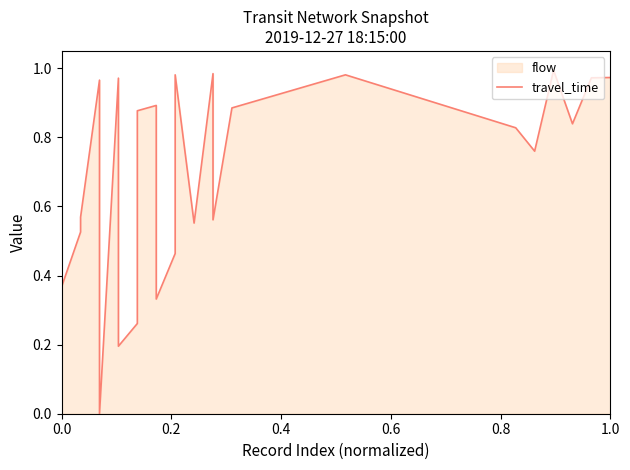

True or false: the data has more than 2 interior local peaks.

True